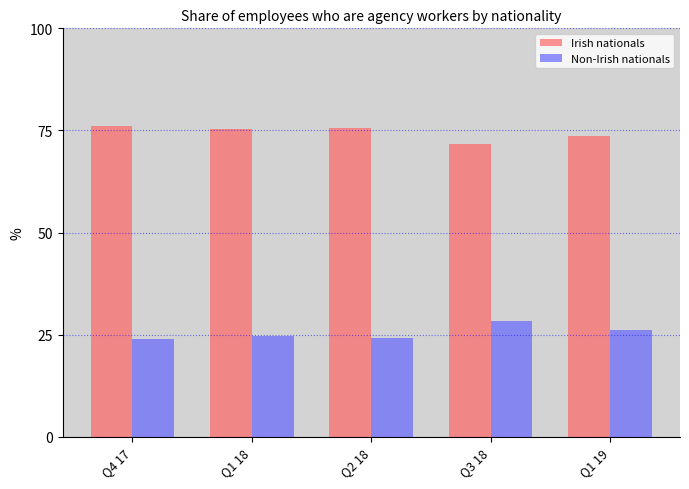

What is the total value across all series at Q3 18?

100.0